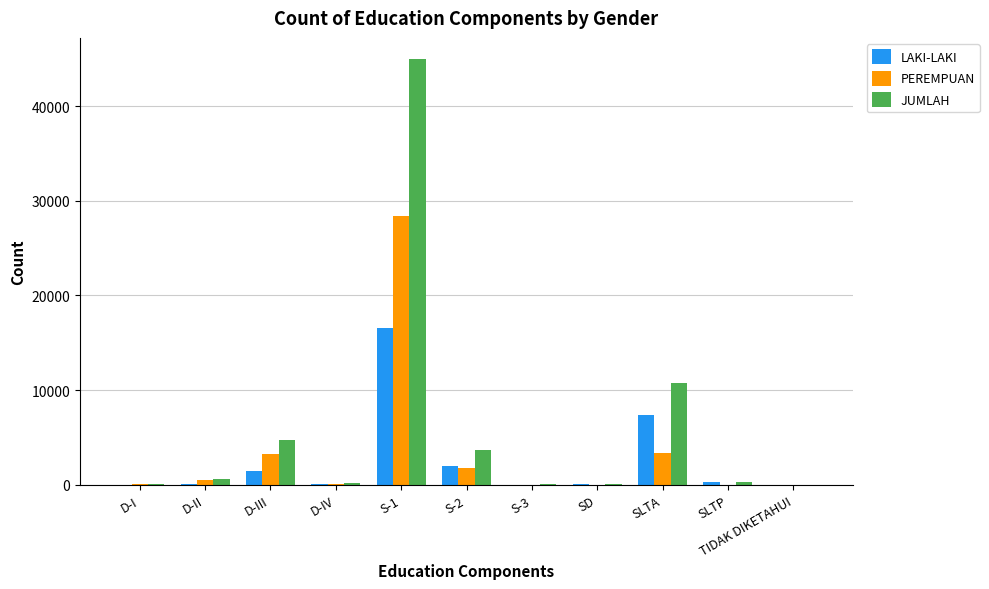

Is it true that PEREMPUAN equals 3399 at SLTA?

True